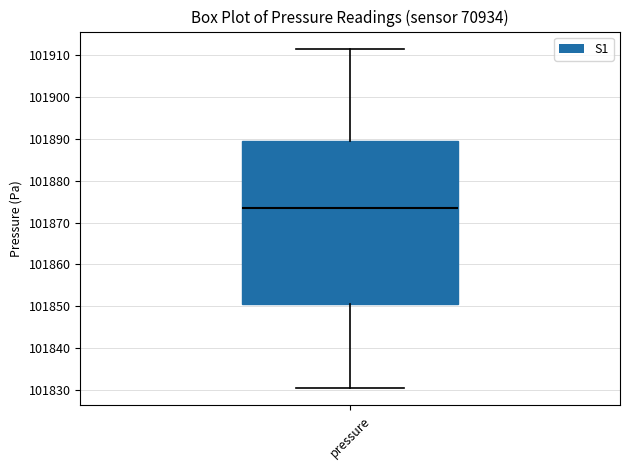

Where is the lower edge of the box for pressure on the y-axis? The values are not printed on the chart, so give them approximately, as read against the axis.

101851